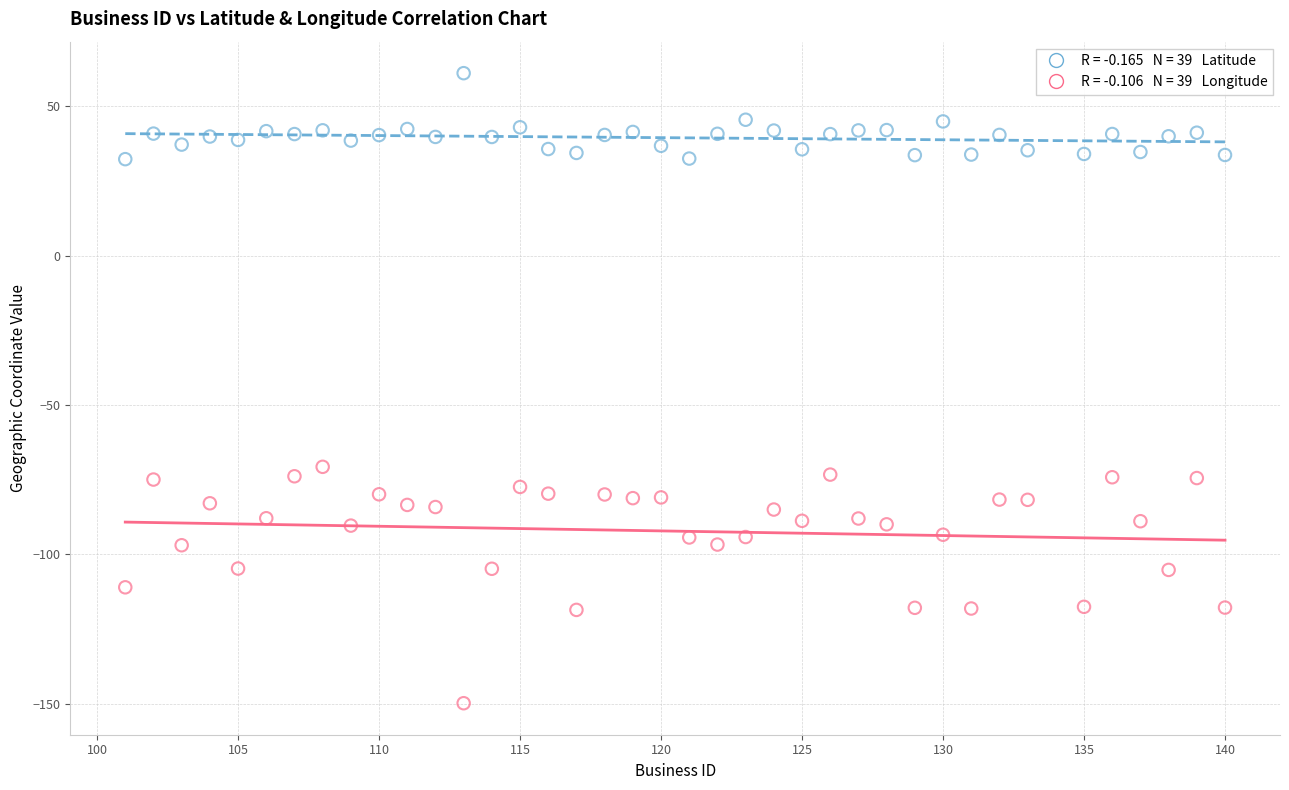

Across all data points, what is the range of Y values (max minus min)?

211.0